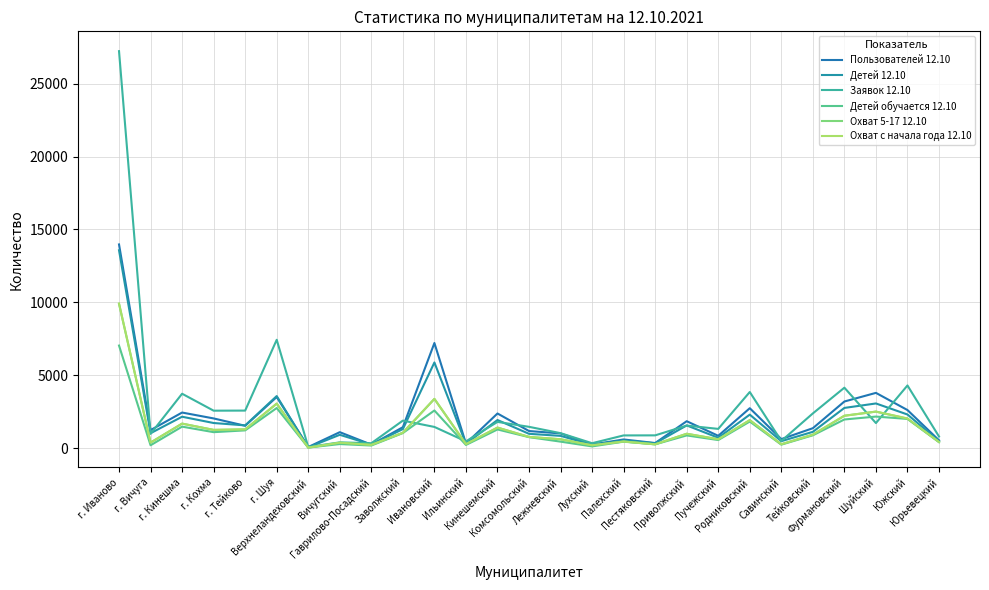

Does the chart have visible grid lines?

Yes